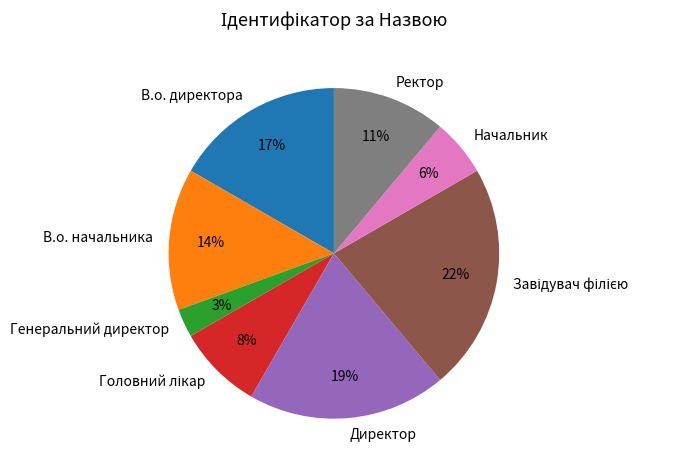

True or false: Директор accounts for 19% of the total.

True